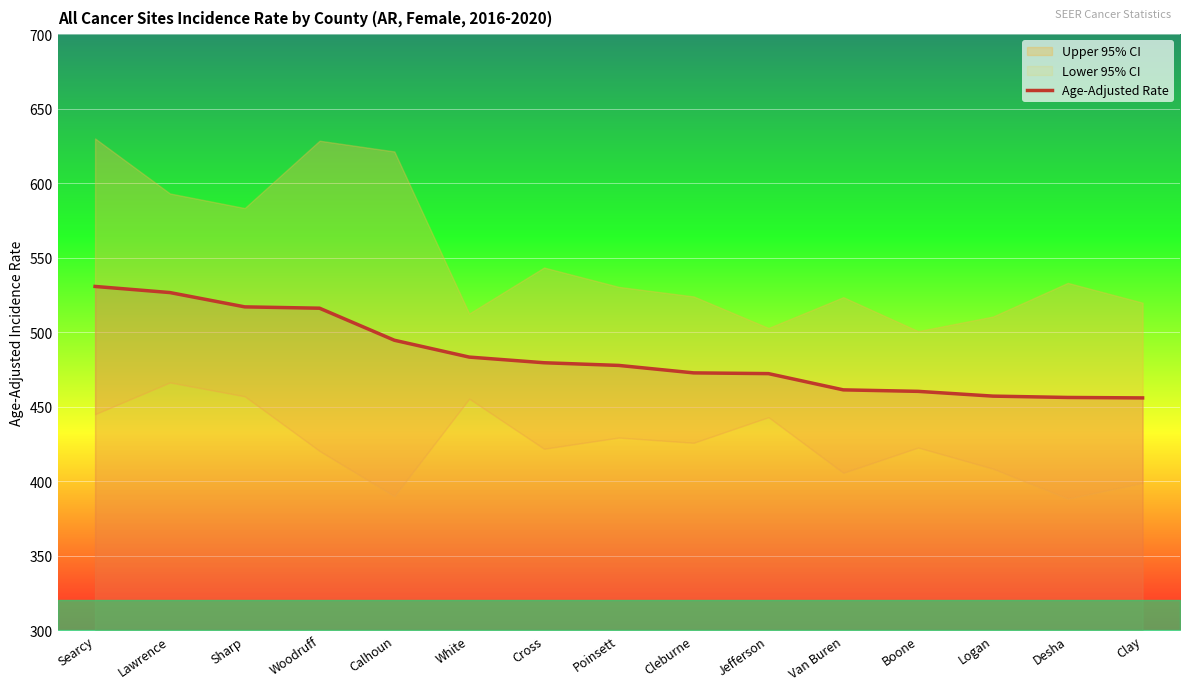

Rank the categories by value from lowest to highest.

Clay, Desha, Logan, Boone, Van Buren, Jefferson, Cleburne, Poinsett, Cross, White, Calhoun, Woodruff, Sharp, Lawrence, Searcy